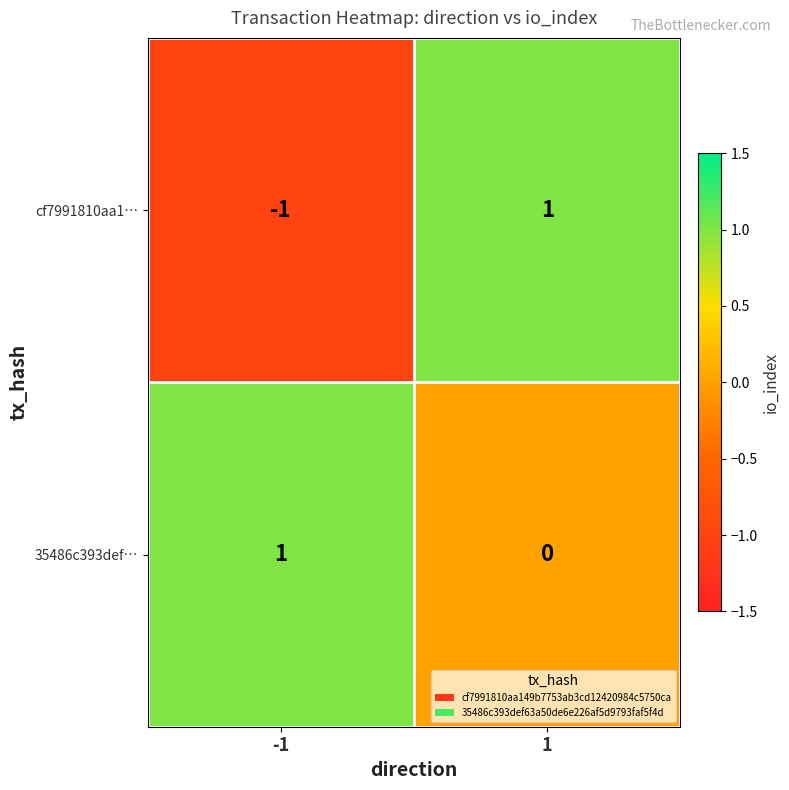

True or false: 35486c393def… has a value of 1 at -1.

True